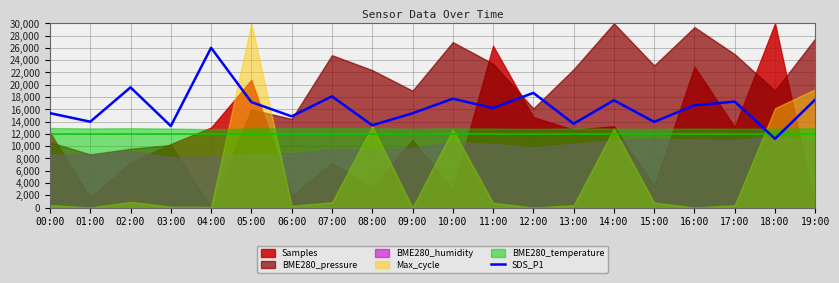

What is the value of the 1st point from the left?

15375.0